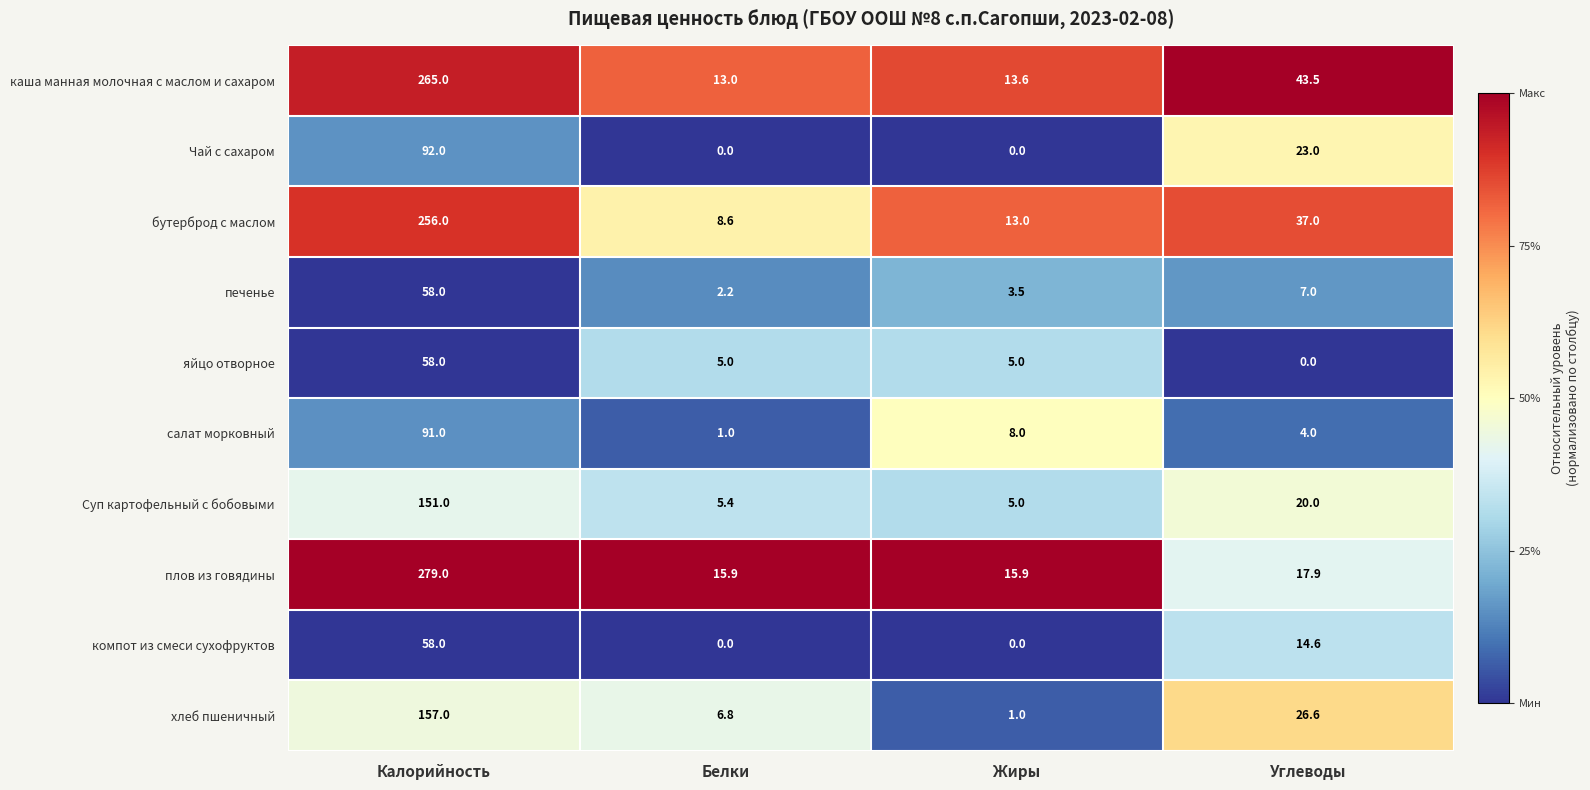

What is the difference between the maximum and second lowest values in the хлеб пшеничный series?

150.2